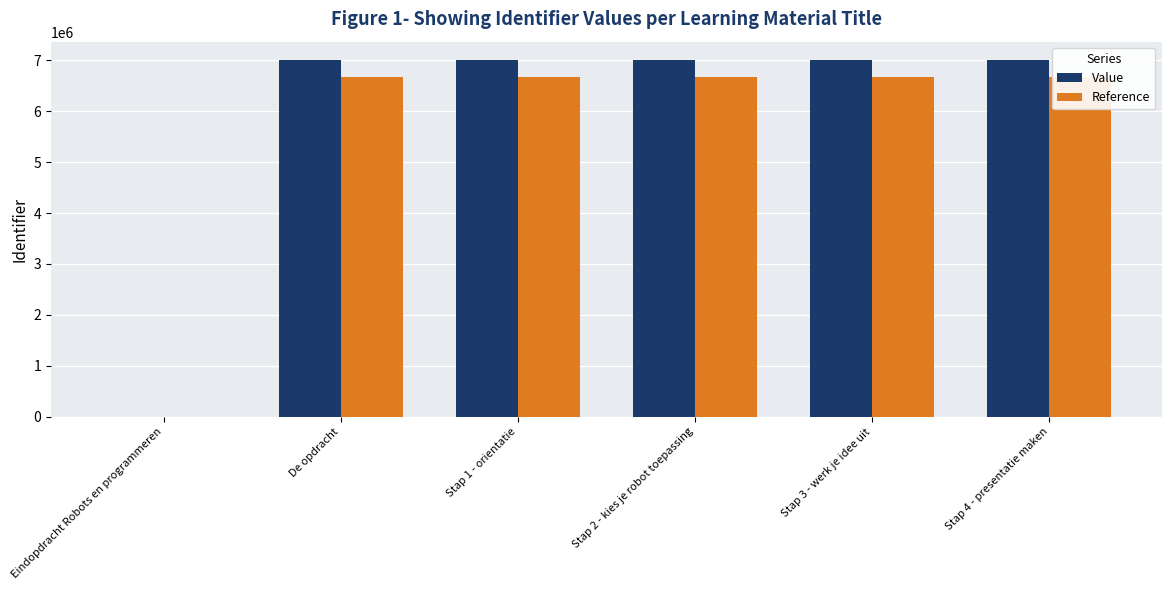

What are all the series names shown in the legend?

Value, Reference